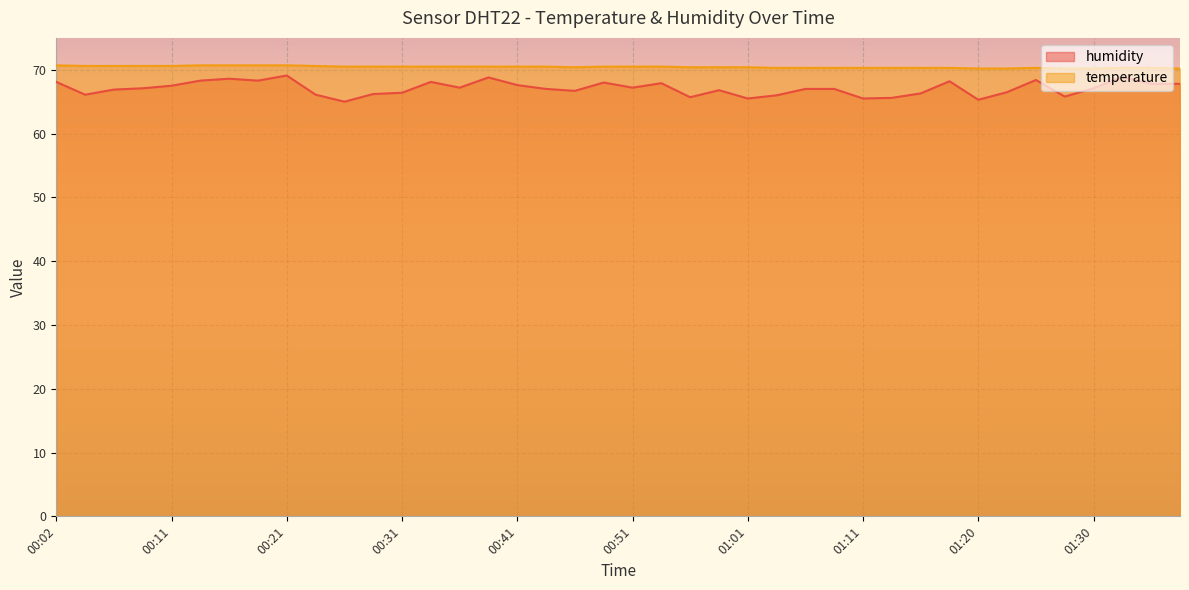

Between 00:14 and 01:13, which series saw the biggest shift?

humidity